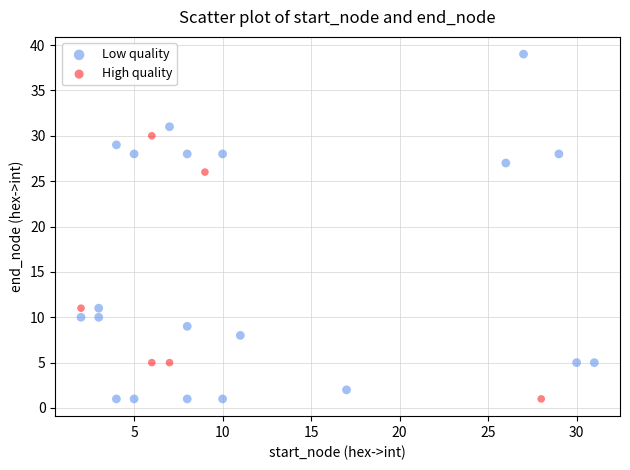

Which series reaches the maximum Y coordinate?

Low quality